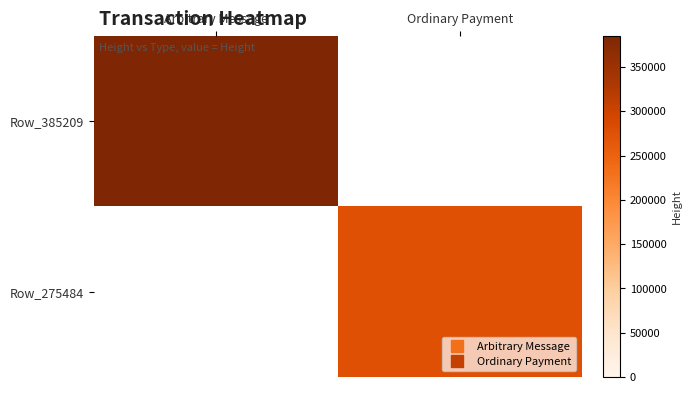

At which category does the chart reach its peak across all series?

Arbitrary Message